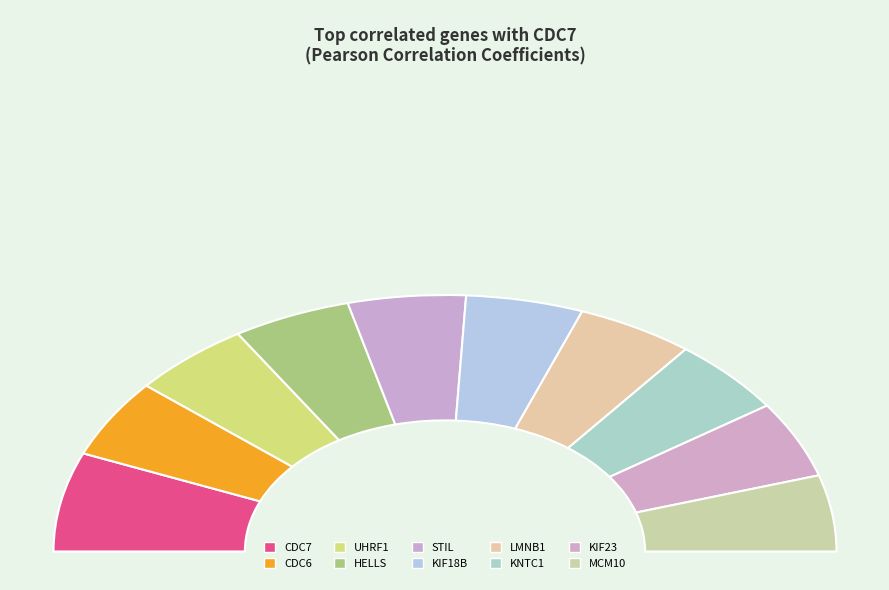

What portion of the pie excludes CDC7?

87.5%